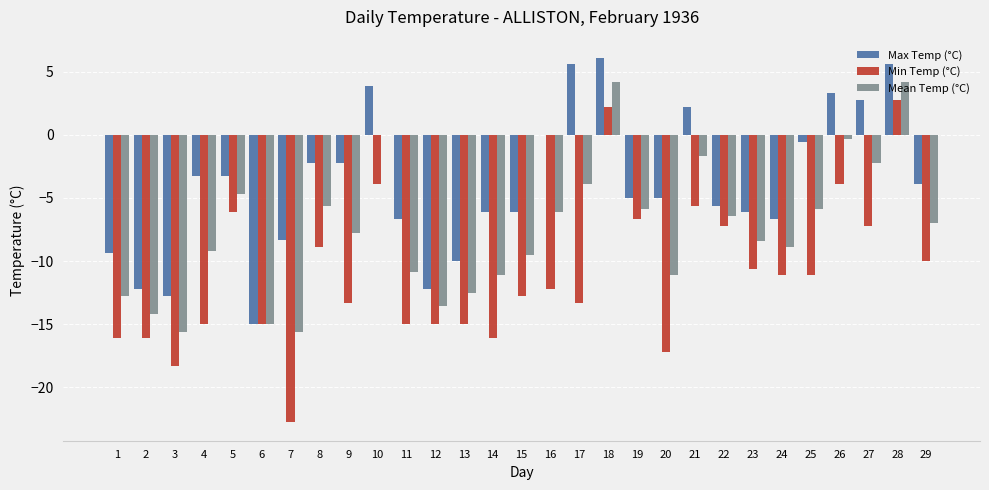

Reading right to left, extract all data points from this chart.

Max Temp (°C): -3.9	5.6	2.8	3.3	-0.6	-6.7	-6.1	-5.6	2.2	-5.0	-5.0	6.1	5.6	0.0	-6.1	-6.1	-10.0	-12.2	-6.7	3.9	-2.2	-2.2	-8.3	-15.0	-3.3	-3.3	-12.8	-12.2	-9.4
Min Temp (°C): -10.0	2.8	-7.2	-3.9	-11.1	-11.1	-10.6	-7.2	-5.6	-17.2	-6.7	2.2	-13.3	-12.2	-12.8	-16.1	-15.0	-15.0	-15.0	-3.9	-13.3	-8.9	-22.8	-15.0	-6.1	-15.0	-18.3	-16.1	-16.1
Mean Temp (°C): -7.0	4.2	-2.2	-0.3	-5.9	-8.9	-8.4	-6.4	-1.7	-11.1	-5.9	4.2	-3.9	-6.1	-9.5	-11.1	-12.5	-13.6	-10.9	0.0	-7.8	-5.6	-15.6	-15.0	-4.7	-9.2	-15.6	-14.2	-12.8